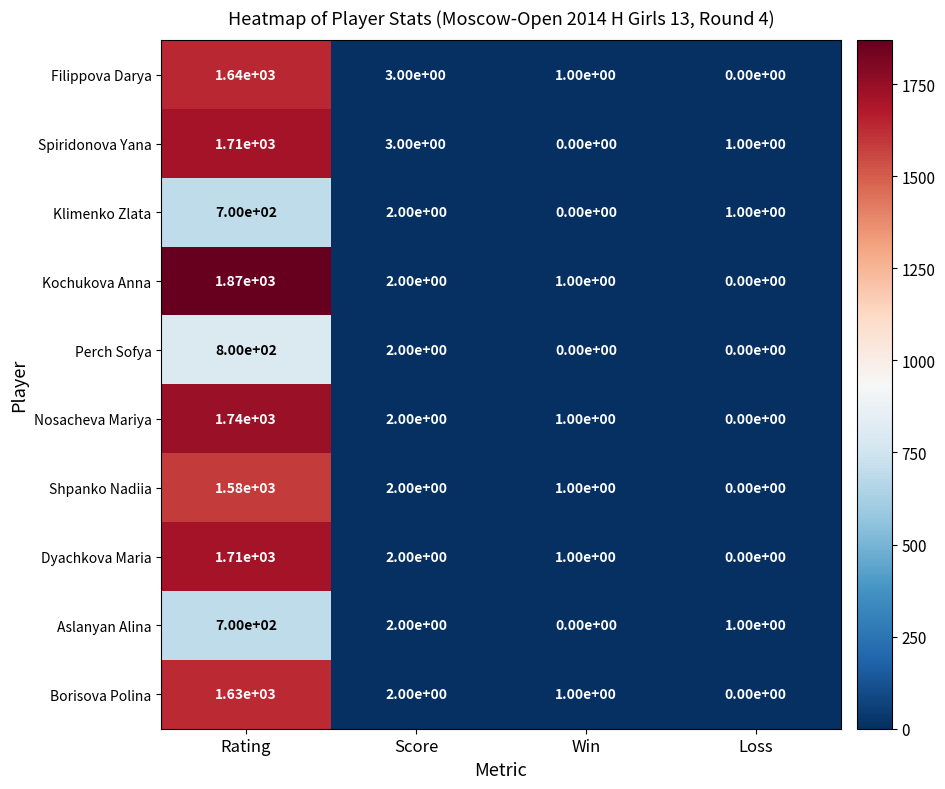

What is the sum of all Kochukova Anna values?

1873